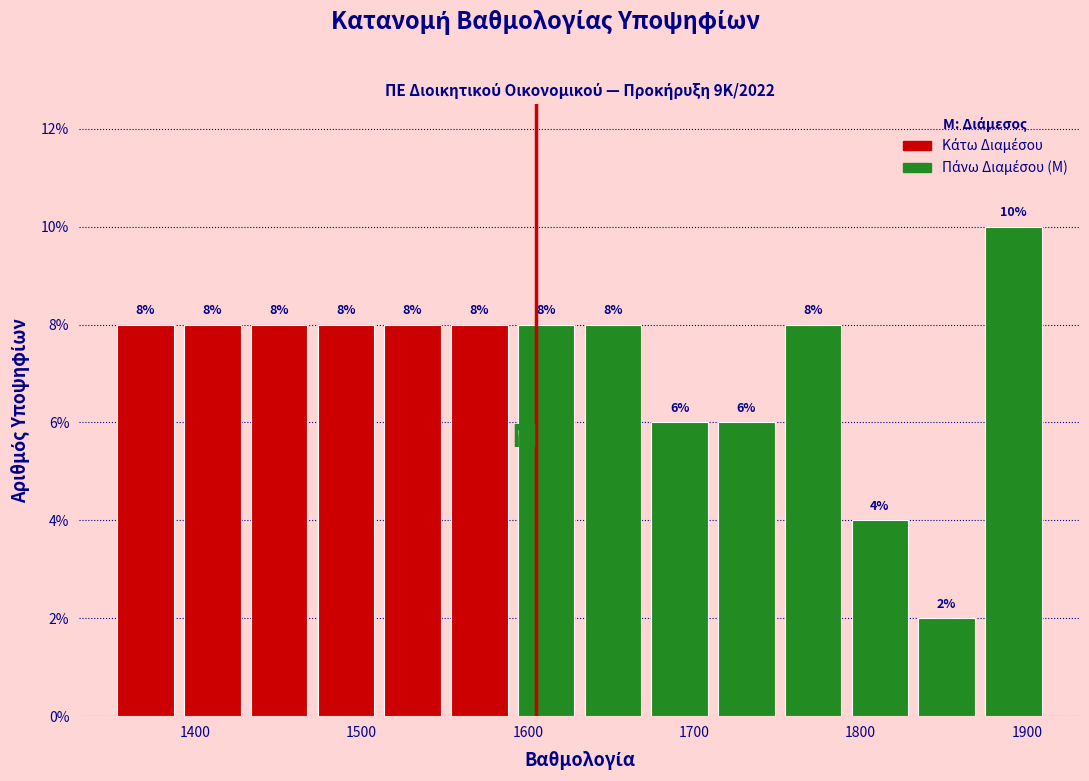

Over which range of the x-axis is the bar tallest?

1870 to 1910